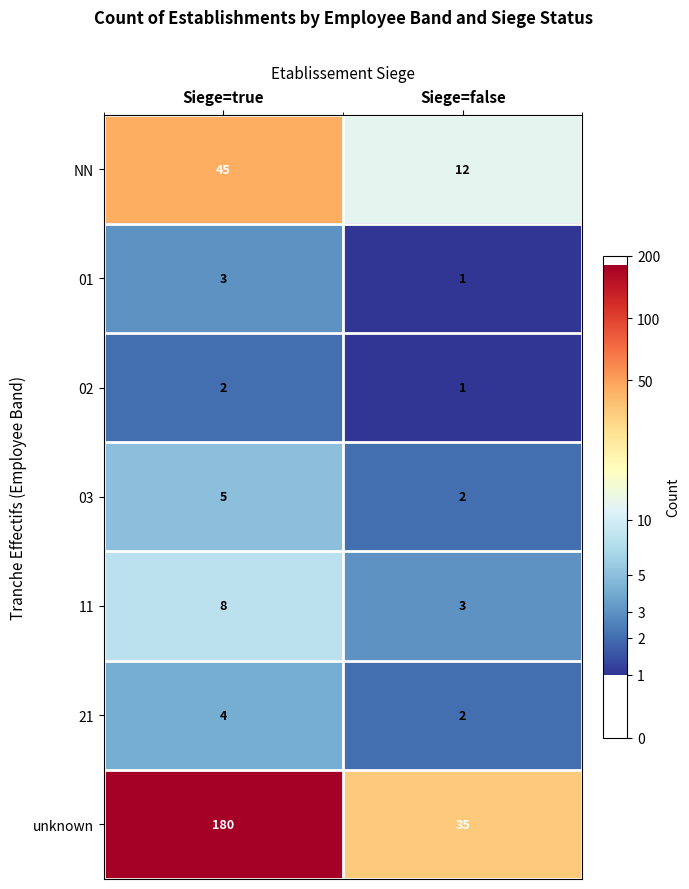

Is the value of unknown at Siege=false greater than the value of 21 at Siege=true?

Yes